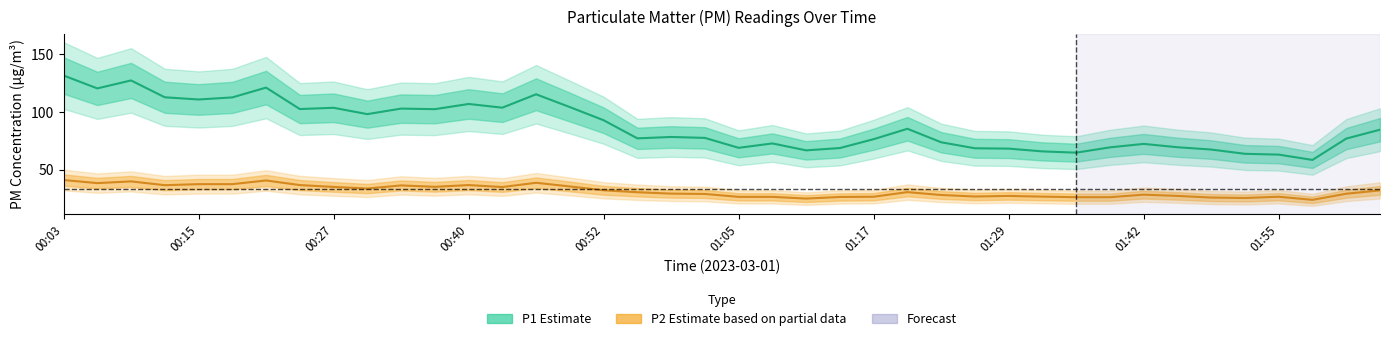

True or false: P1 and P2 intersect in this chart.

False